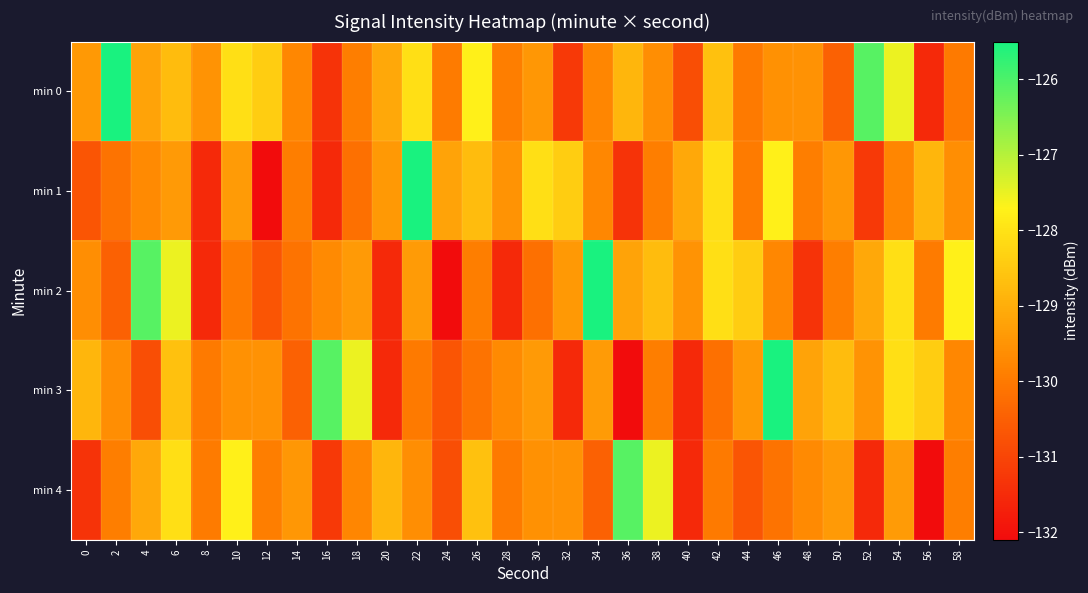

How many series are shown in this chart?

5